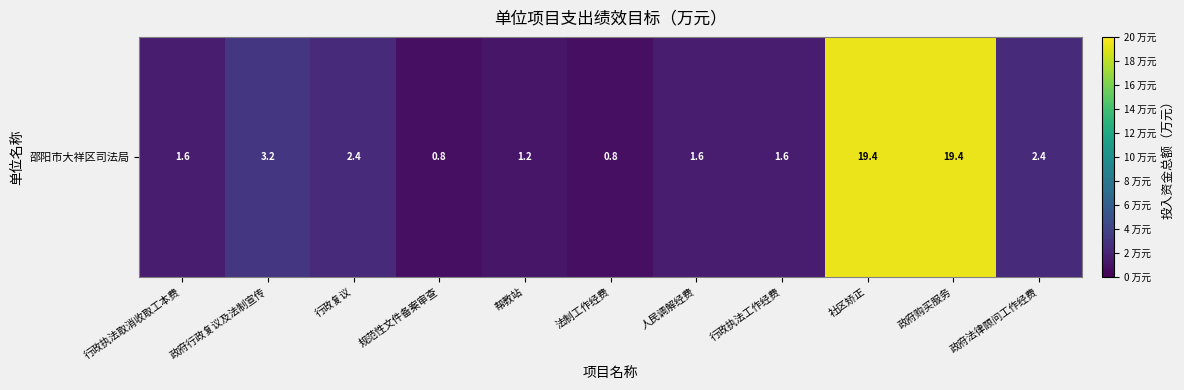

At which category does the chart reach its minimum across all series?

规范性文件备案审查